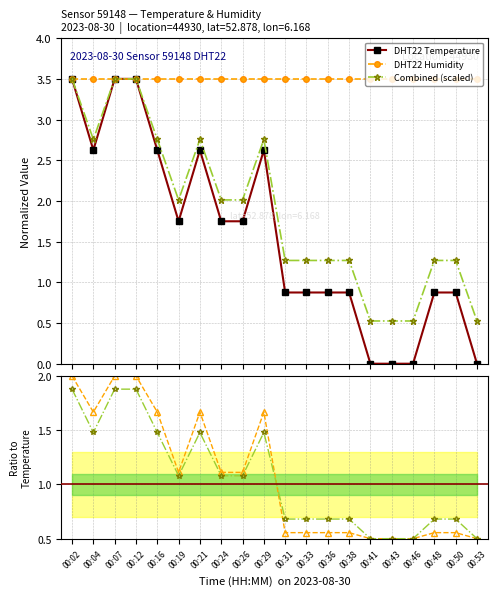

What is the lowest value of the Combined (scaled) series?

0.5